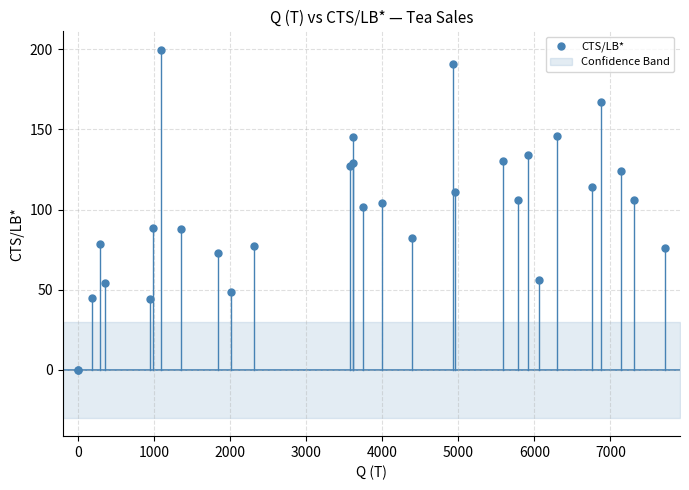

What Y value in the scatter plot is closest to 99?

101.6